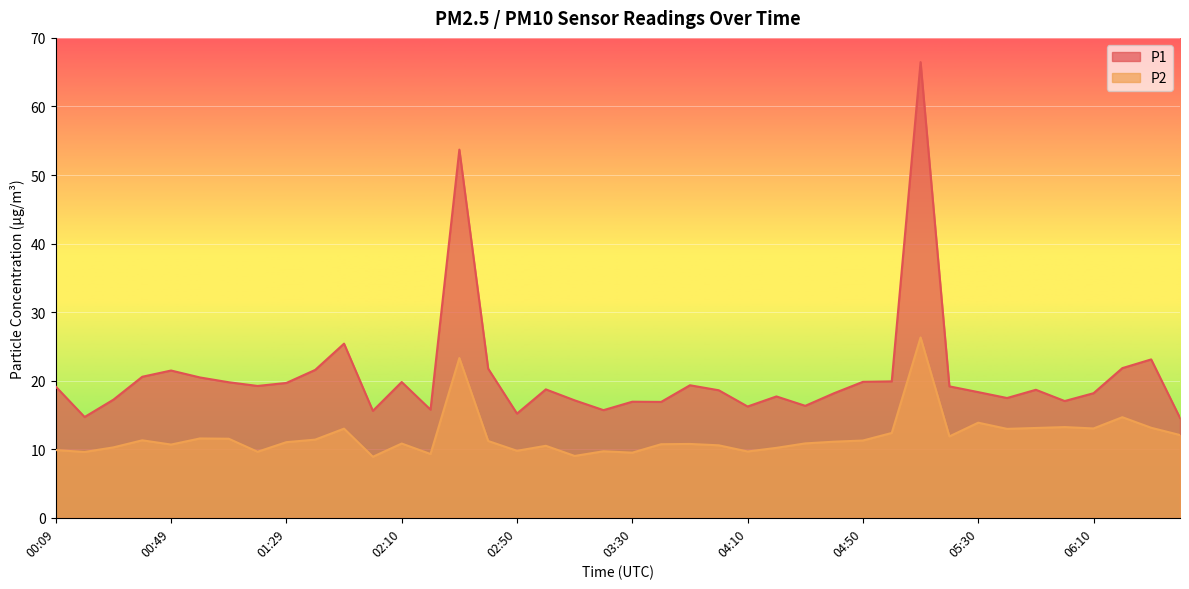

What is the difference between the maximum and second lowest values in the P1 series?

51.8